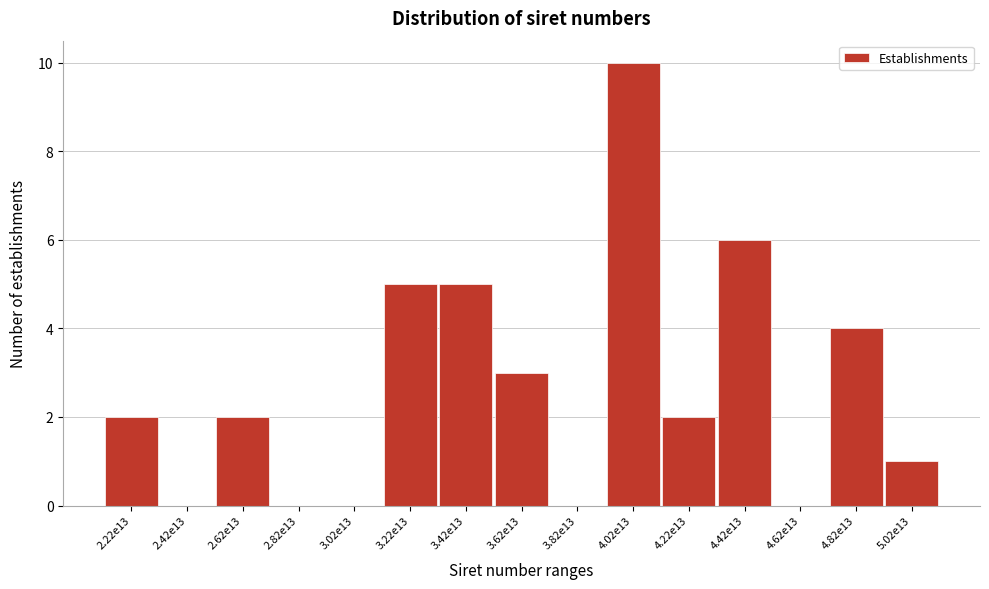

Reading left to right, what are all the values shown in this chart?

2.22e13=2	2.42e13=0	2.62e13=2	2.82e13=0	3.02e13=0	3.22e13=5	3.42e13=5	3.62e13=3	3.82e13=0	4.02e13=10	4.22e13=2	4.42e13=6	4.62e13=0	4.82e13=4	5.02e13=1